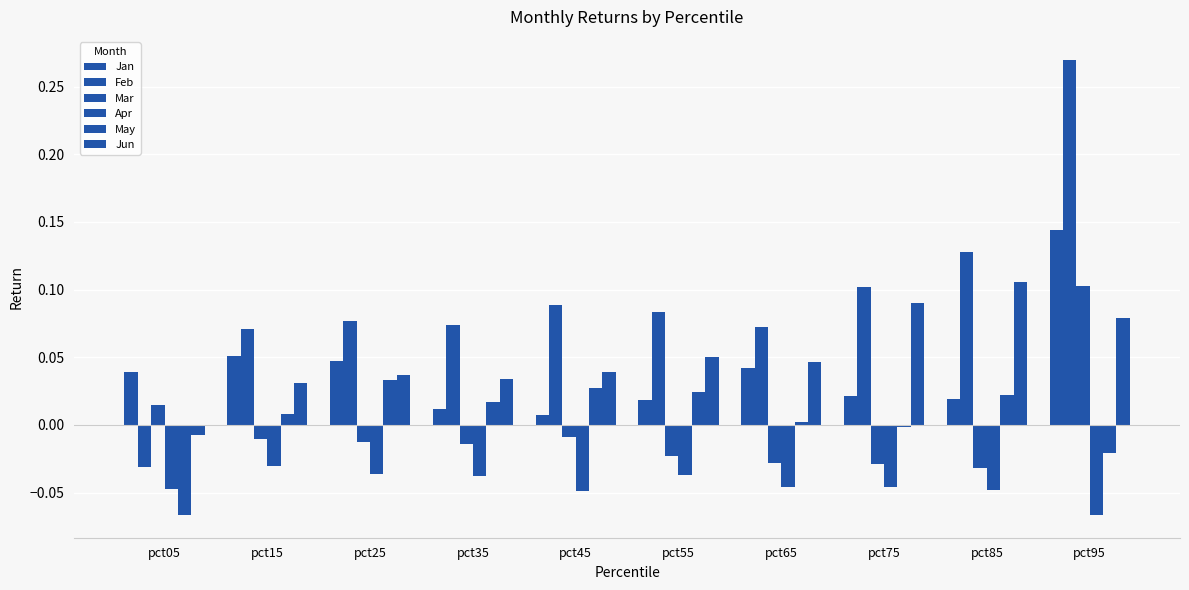

Count the number of categories in the chart.

10